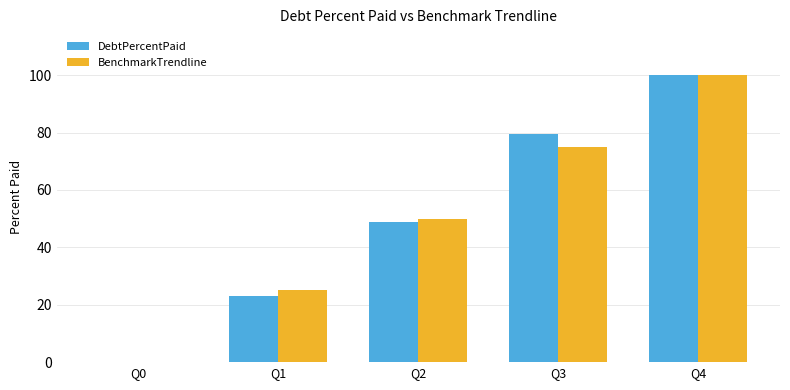

What is the sum of all DebtPercentPaid values?

251.5